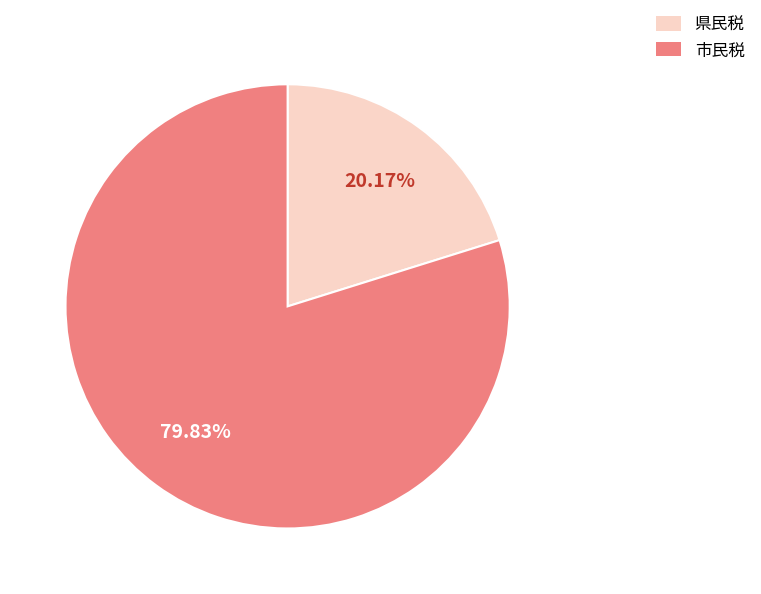

Which category has the smallest portion of the pie?

県民税